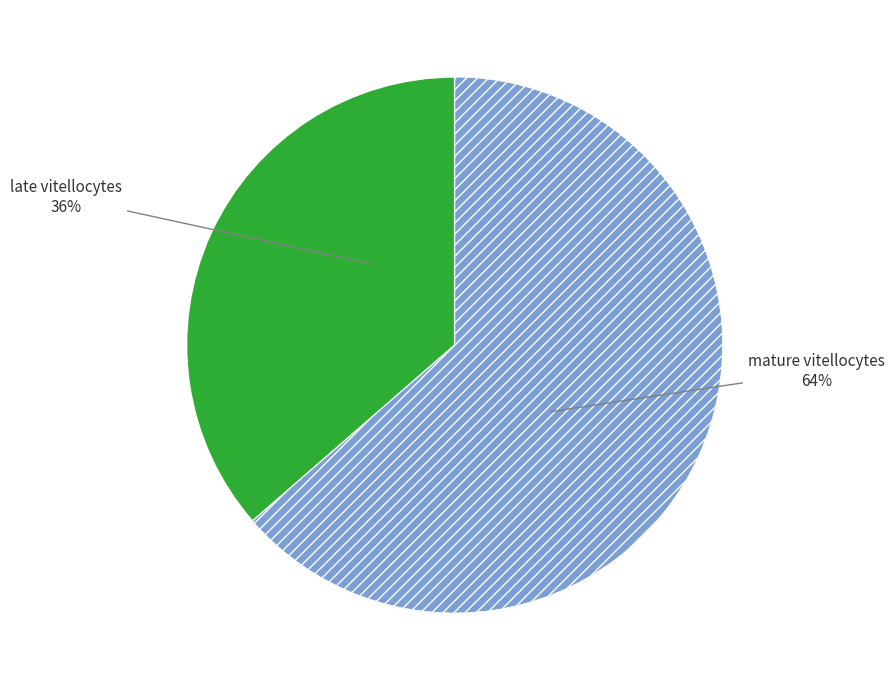

To the nearest percent, what is the average slice percentage?

50%